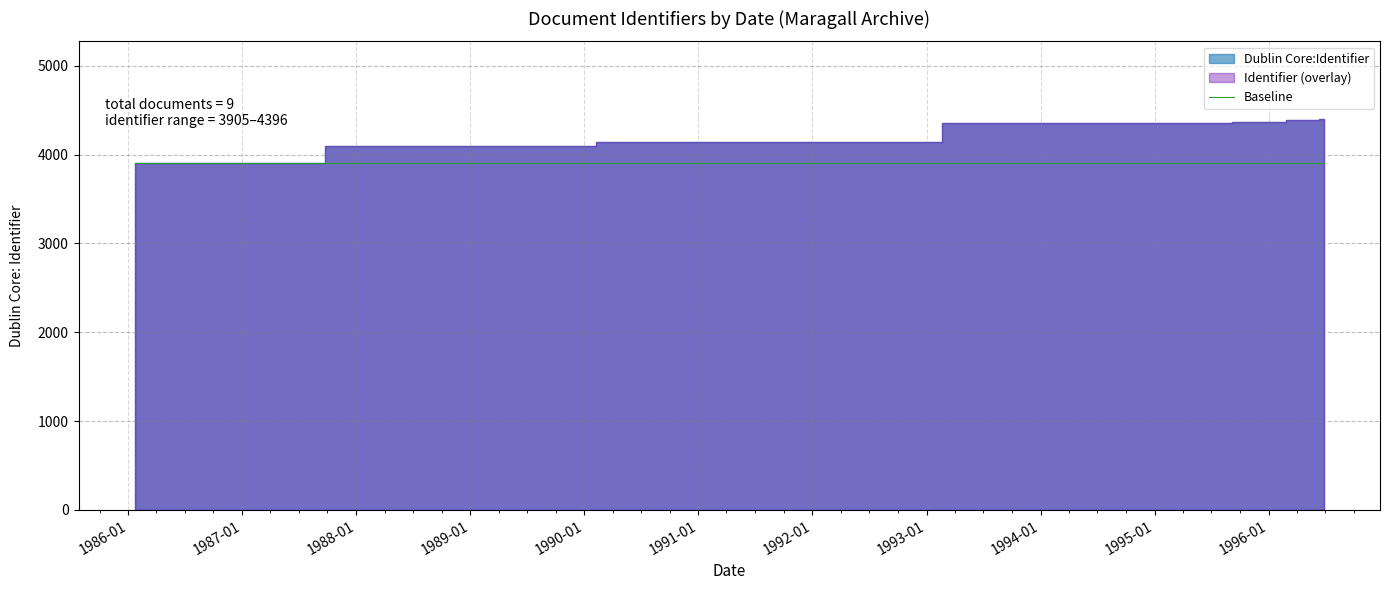

List the labels in order of value, smallest first.

1986-01-22, 1989-05-26, 1990-10-22, 1990-10-28, 1995-06-14, 1995-11-27, 1995-11-27, 1996-05-24, 1996-06-26